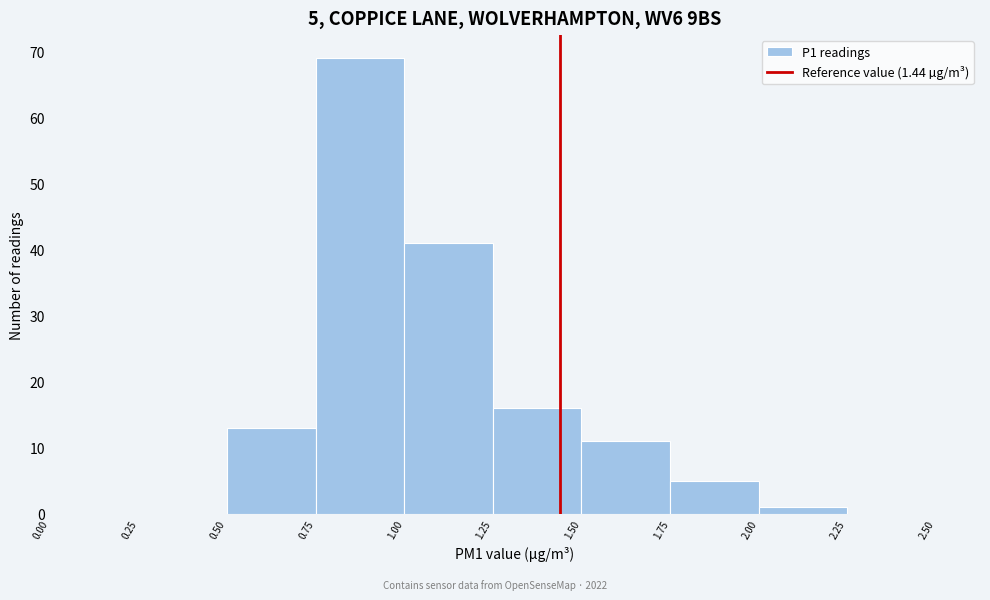

Over which range of the x-axis is the bar tallest?

0.75 to 1.00